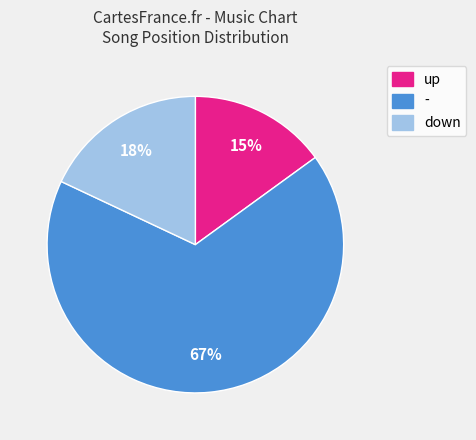

To the nearest percent, what percentage of the pie is up?

15%